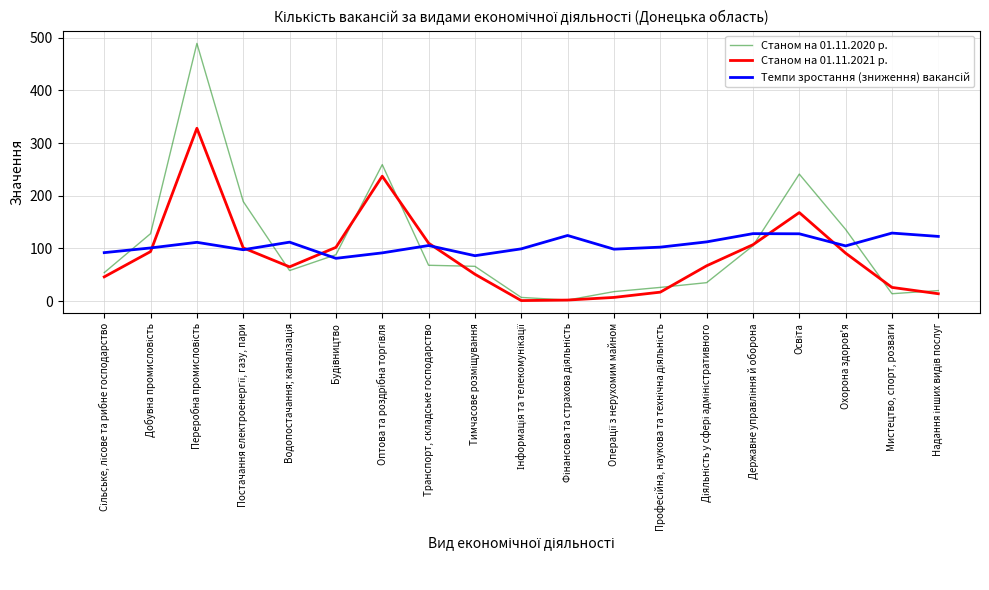

In Станом на 01.11.2021 р., how many points are lower than both neighbors (excluding endpoints)?

2